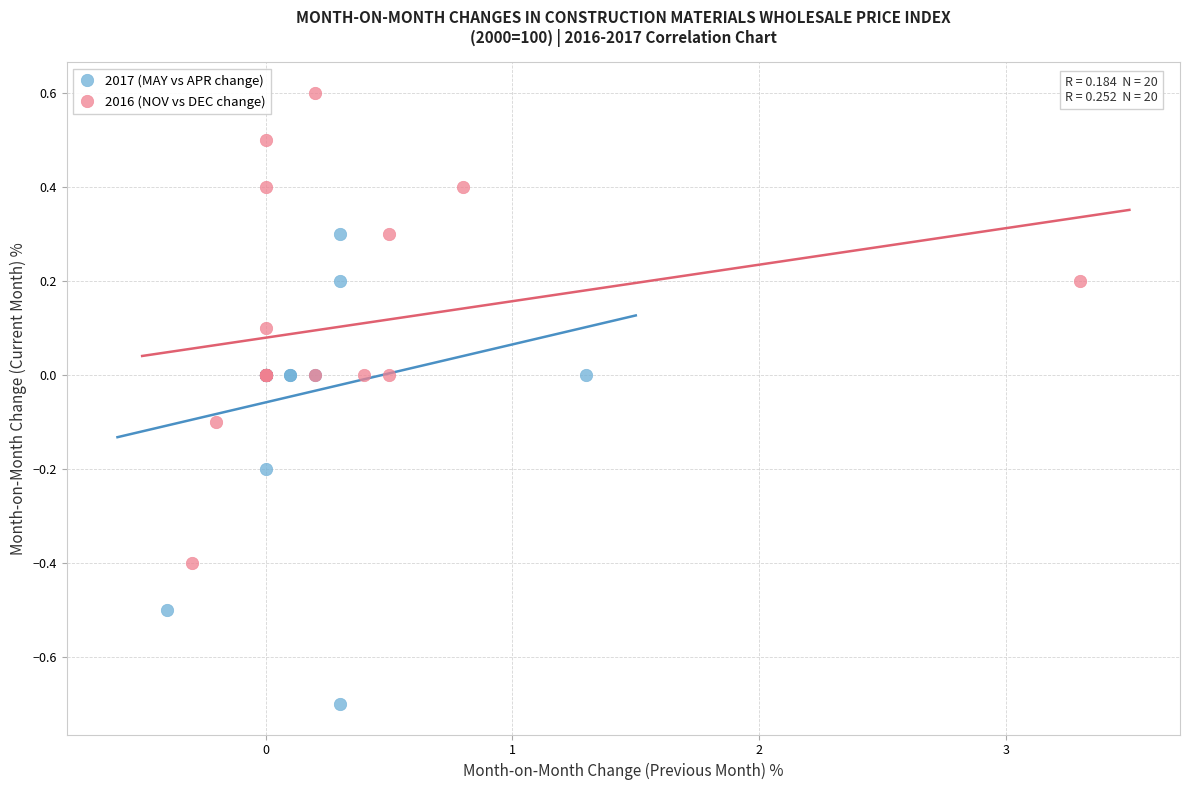

Which series reaches the minimum Y coordinate?

2017 (MAY vs APR change)